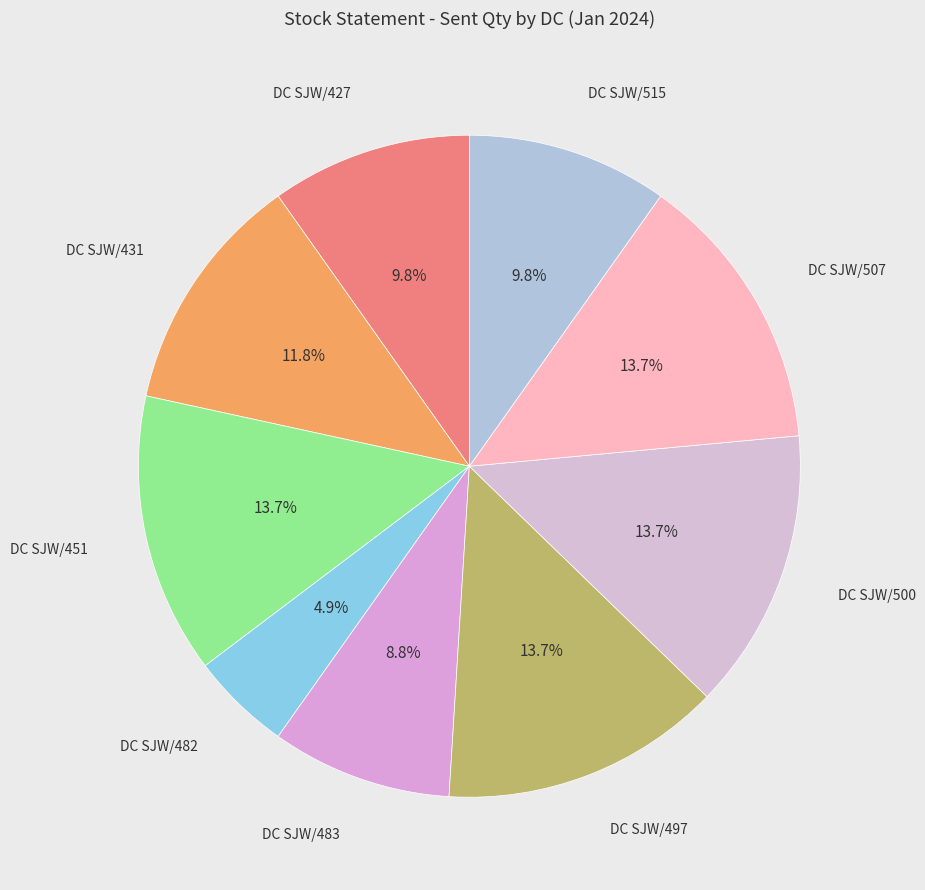

How many slices are in this pie chart?

9